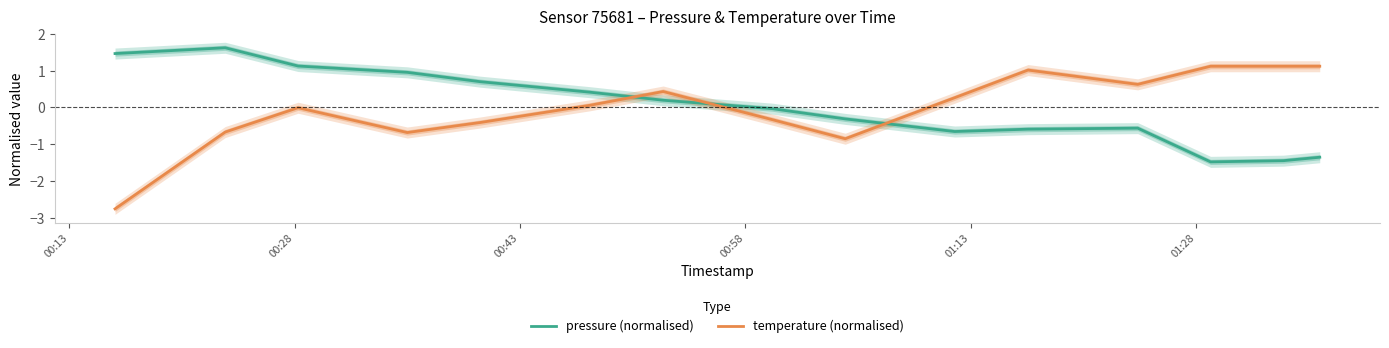

What is the minimum value for temperature (normalised)?

-2.8